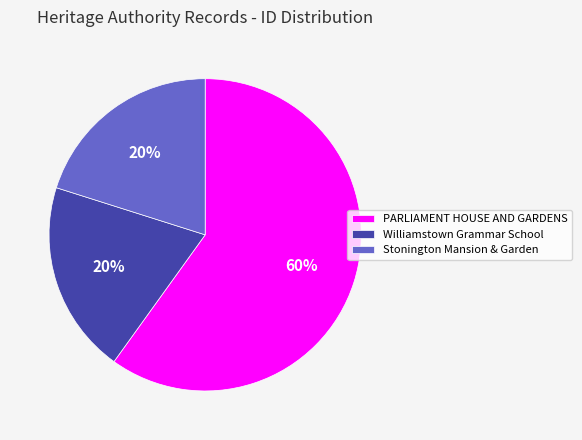

To the nearest percent, what portion does Williamstown Grammar School represent?

20%